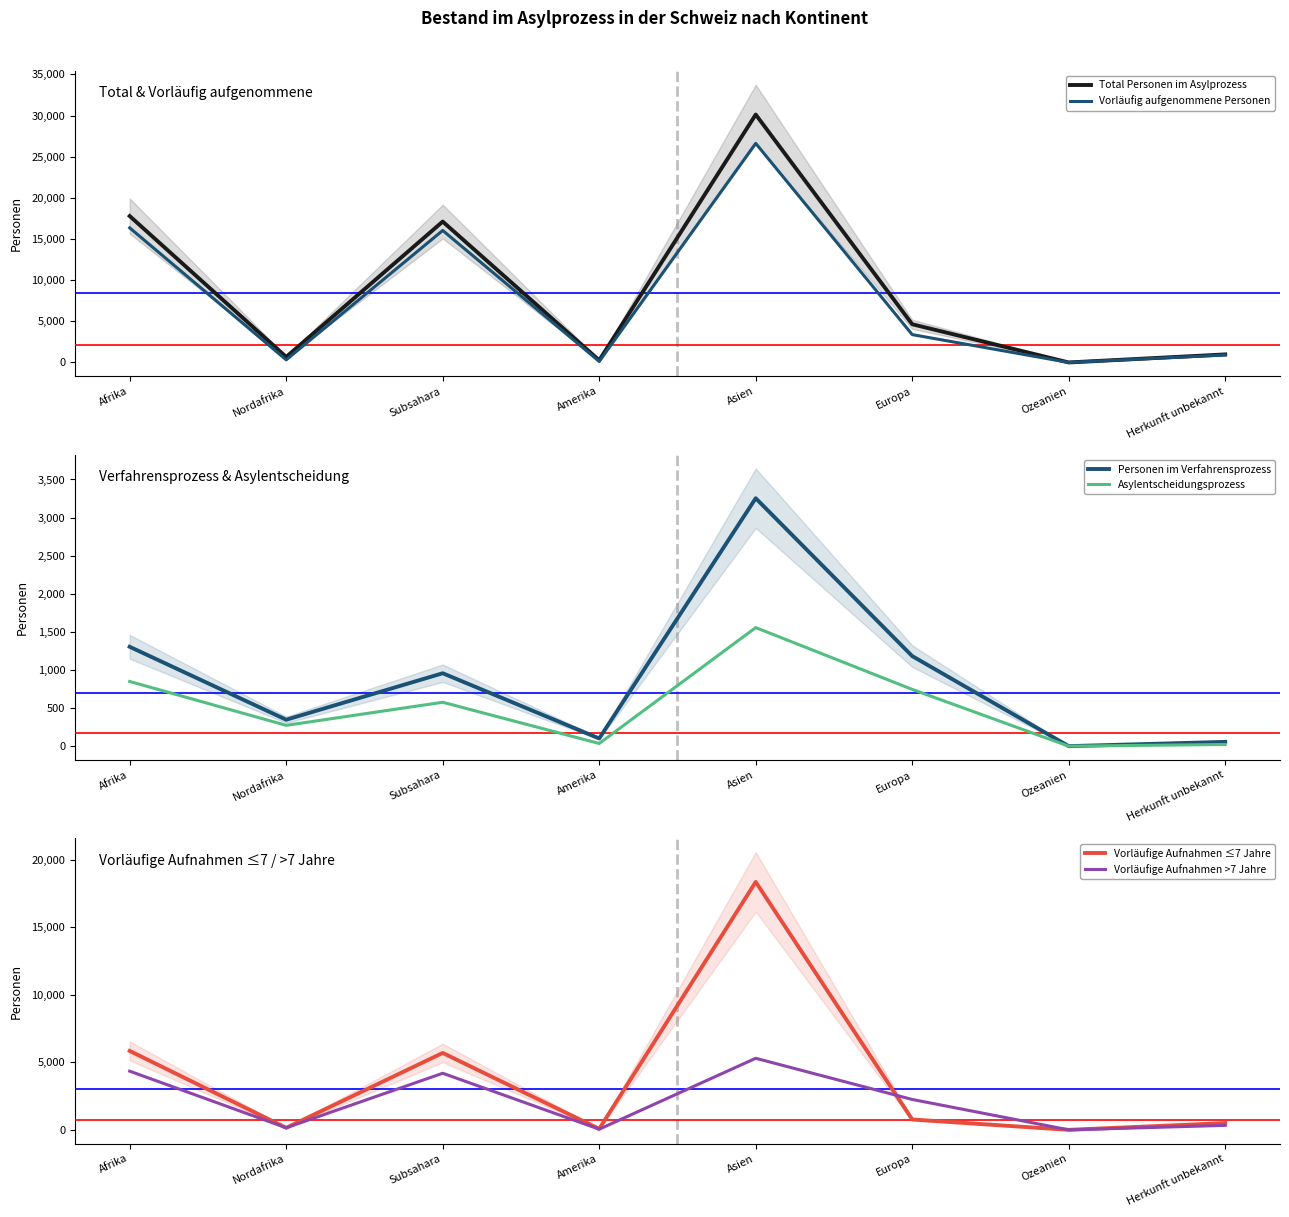

Is it true that Vorläufige Aufnahmen >7 Jahre equals 1394 at Afrika?

False